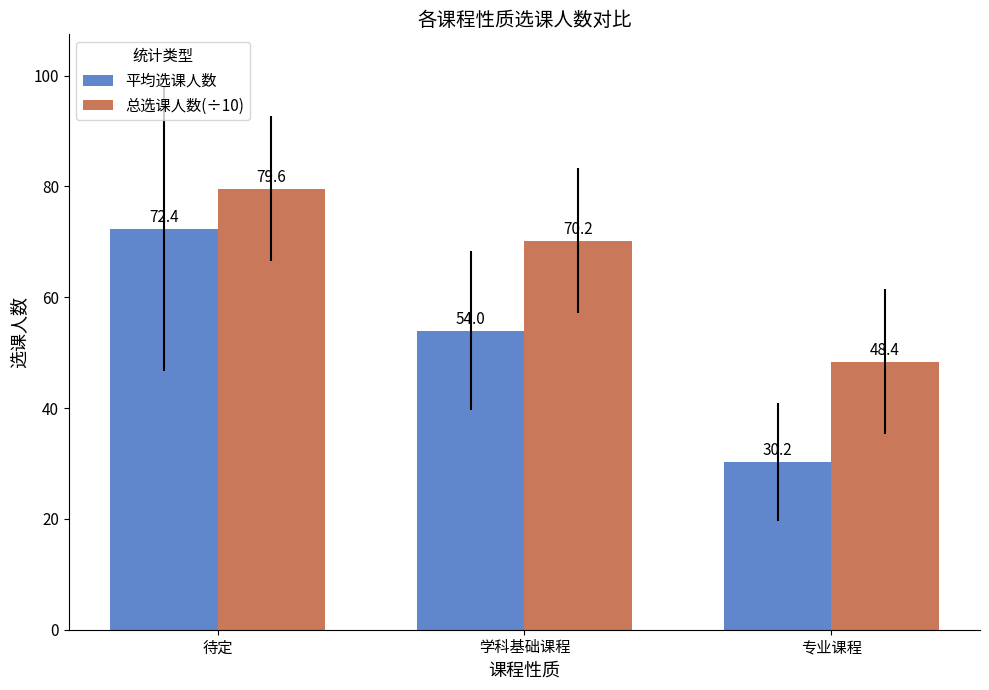

List the series in order of their peak value, highest first.

总选课人数(÷10), 平均选课人数